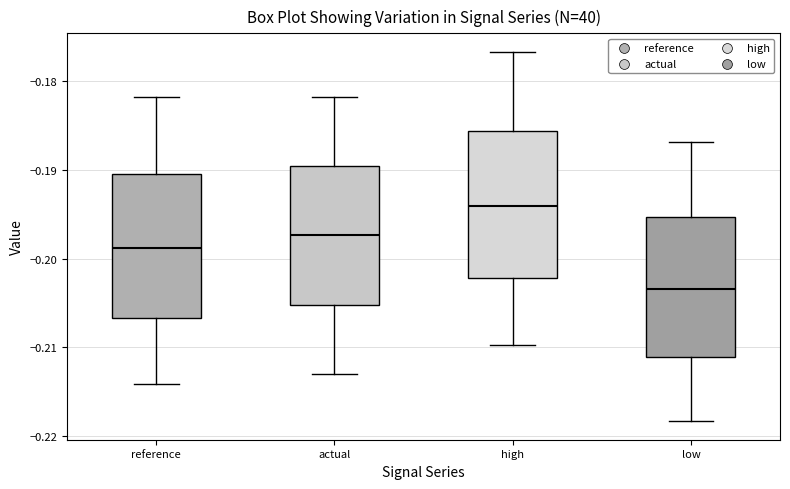

Where does the lower whisker of the box for high end on the y-axis? The values are not printed on the chart, so give them approximately, as read against the axis.

-0.210